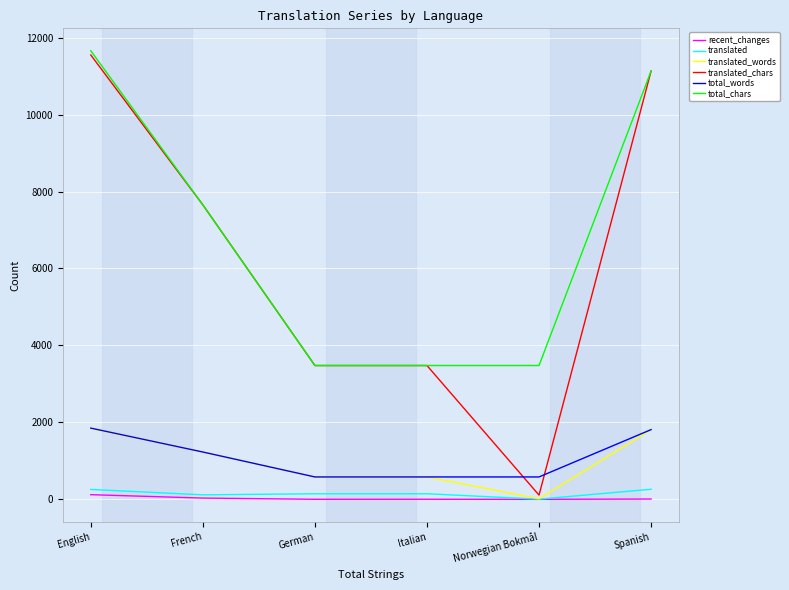

The translated_words series shows 3233 at English. True or false?

False